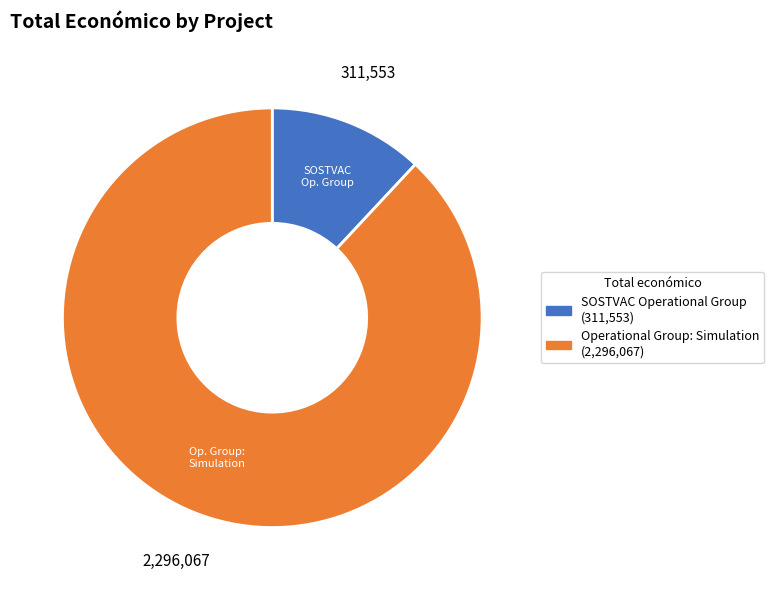

What is the majority slice?

Operational Group: Simulation